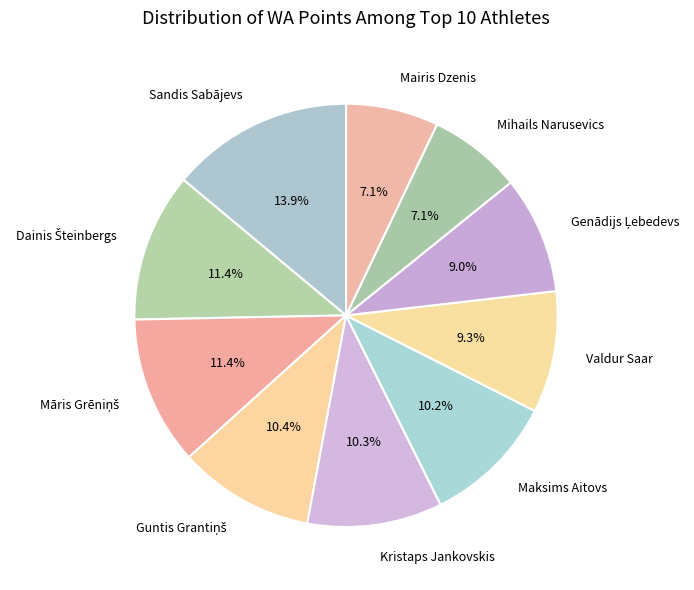

Which has a higher value, Sandis Sabājevs or Kristaps Jankovskis?

Sandis Sabājevs